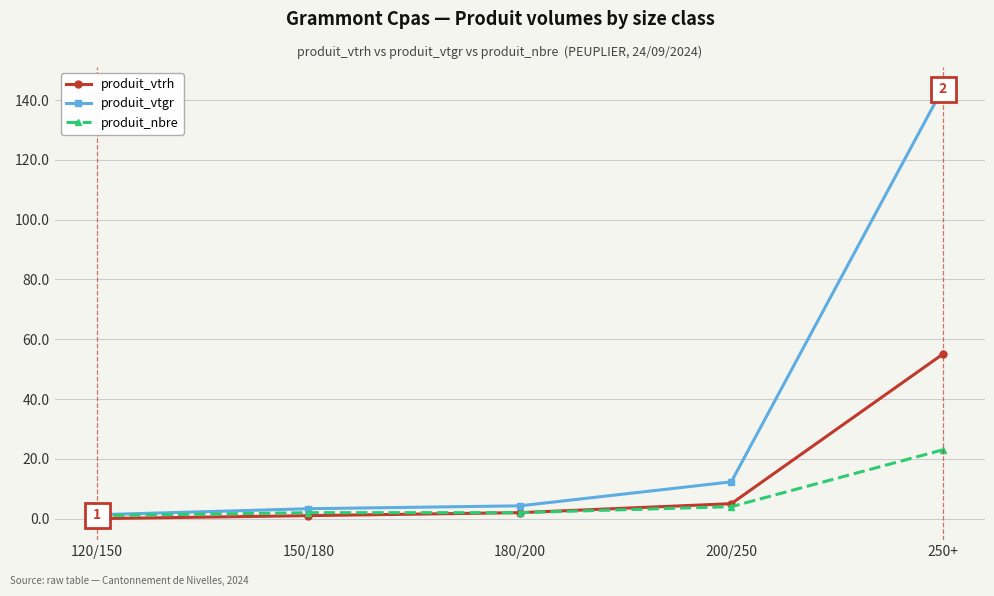

What is the difference between the produit_vtgr values at 150/180 and 180/200?

1.0